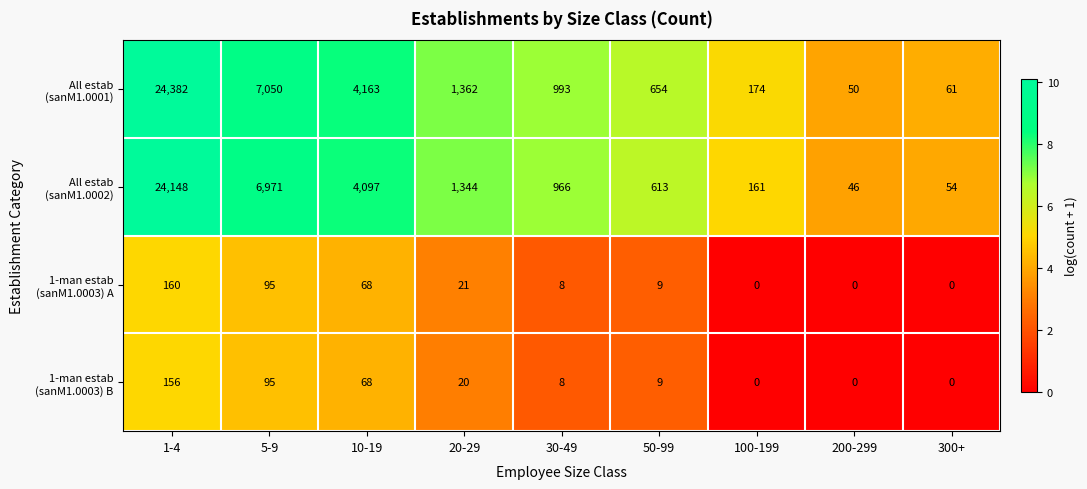

What is the total value across all series at 1-4?

48846